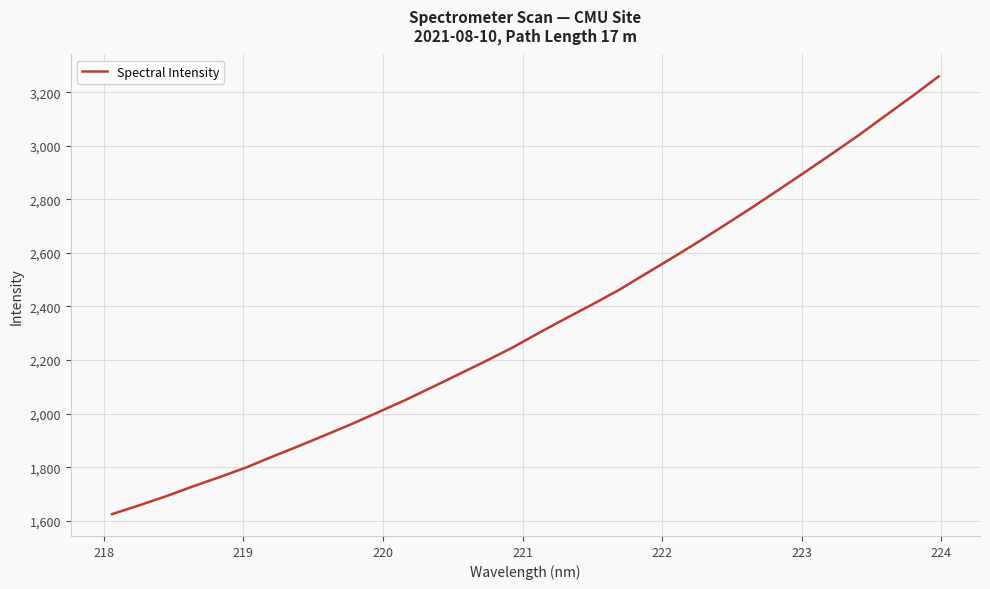

What is the greatest value displayed?

3259.0